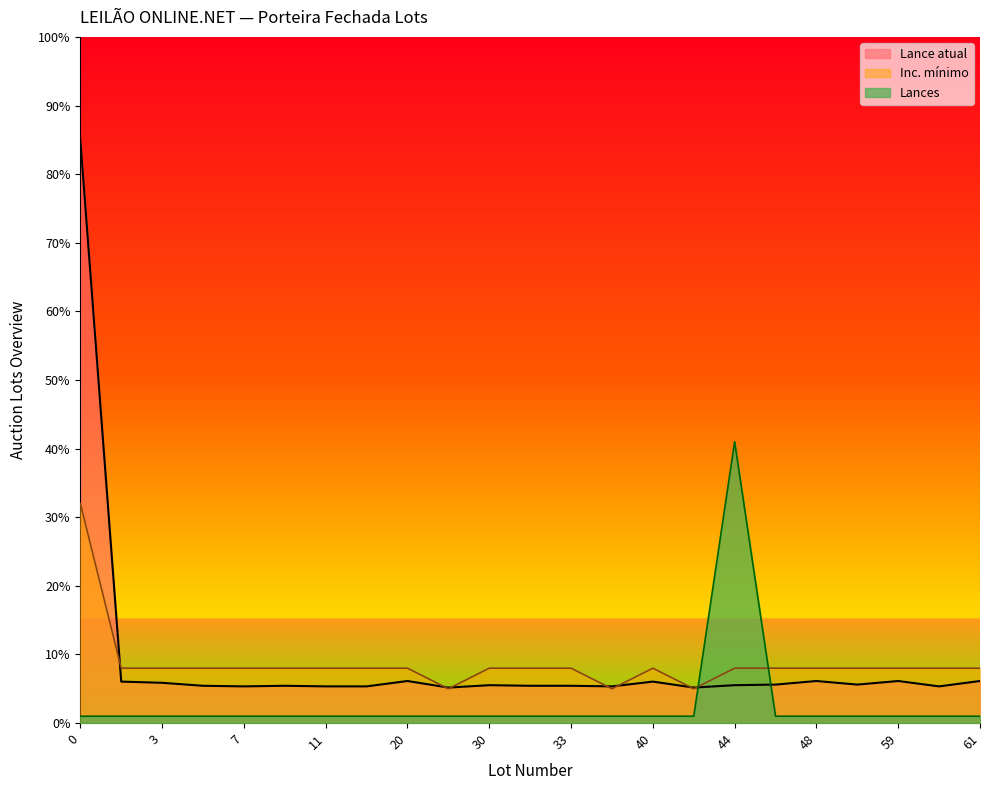

How many lines are shown in the chart?

3